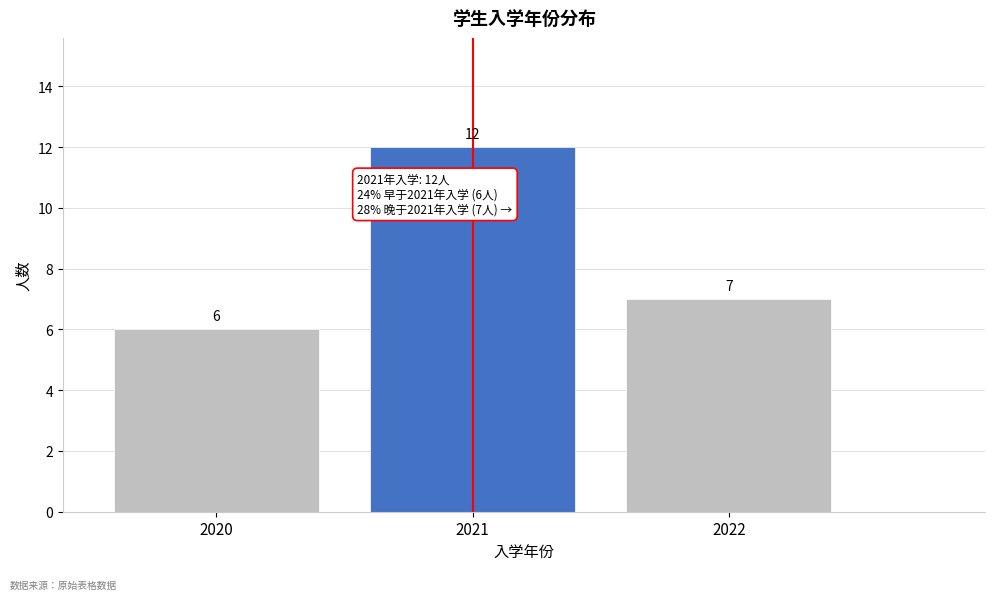

Reading left to right, list all the values displayed in this chart.

2020=6	2021=12	2022=7